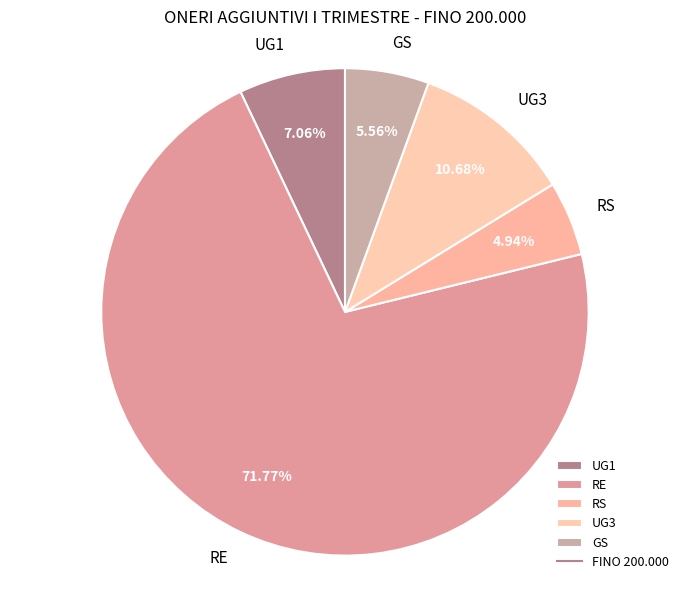

Which category has the biggest portion of the pie?

RE